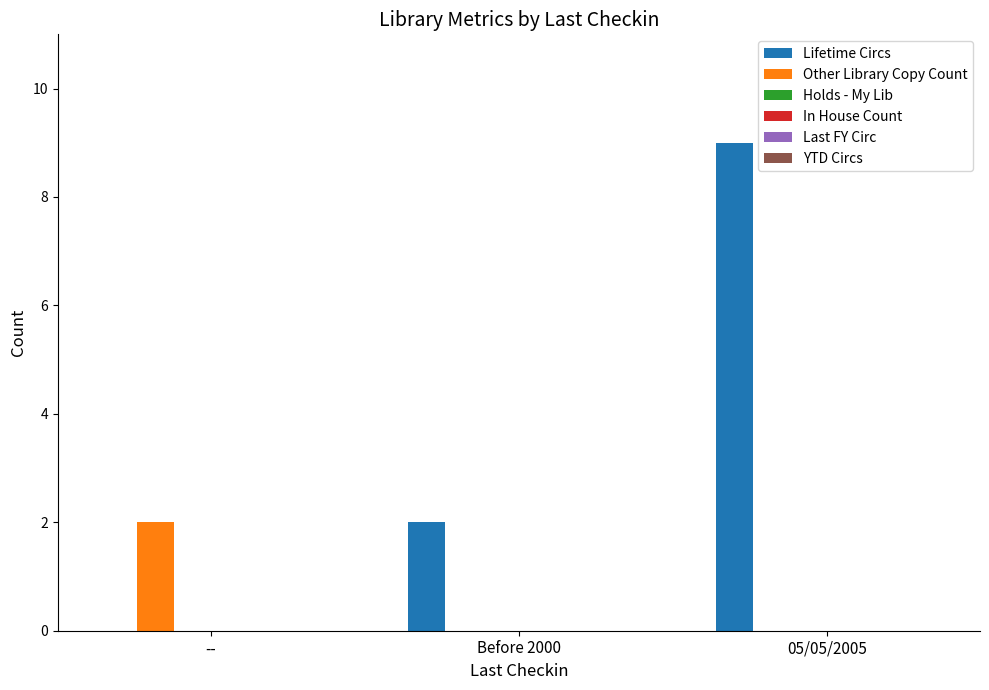

What is the greatest value displayed?

9